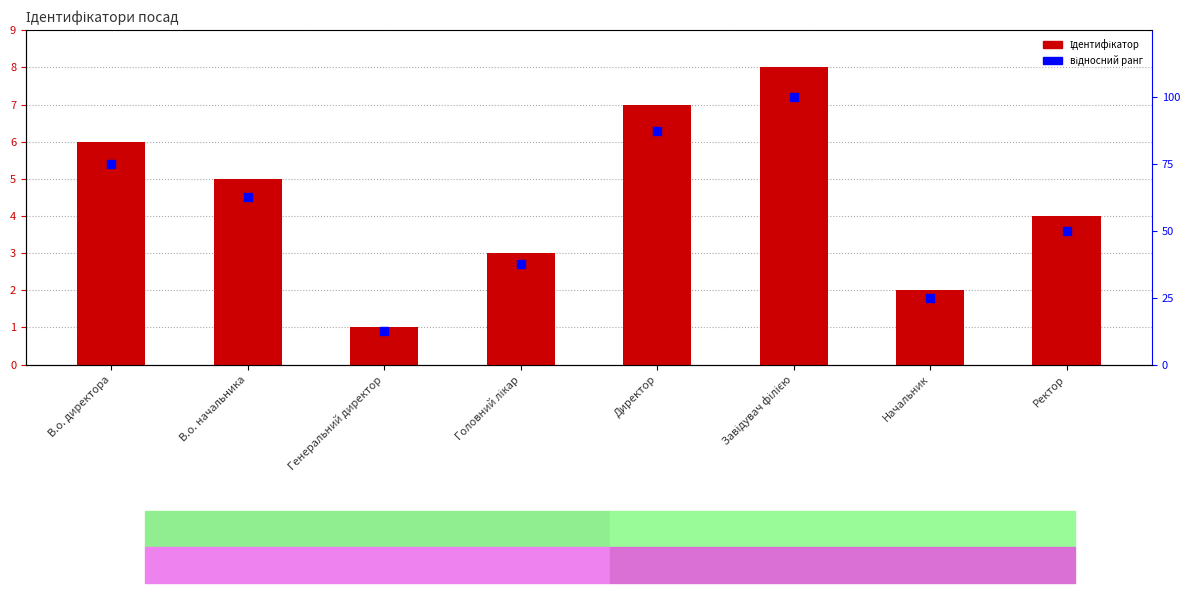

Which series has the largest Y range (max minus min)?

відносний ранг